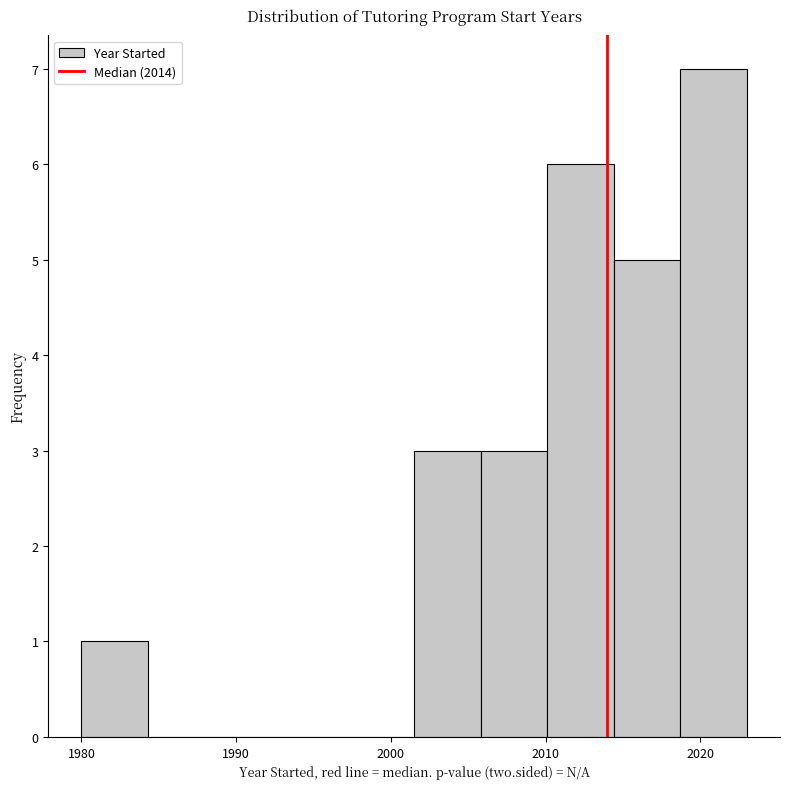

Reading left to right, list every bar in this chart as the range it spans on the x-axis followed by its height. Neither the bar edges nor the heights are printed on the chart, so give them approximately, as read against the axes.

1980.0 to 1984.3: 1
1984.3 to 1988.6: 0
1988.6 to 1992.9: 0
1992.9 to 1997.2: 0
1997.2 to 2001.5: 0
2001.5 to 2005.8: 3
2005.8 to 2010.1: 3
2010.1 to 2014.4: 6
2014.4 to 2018.7: 5
2018.7 to 2023.0: 7